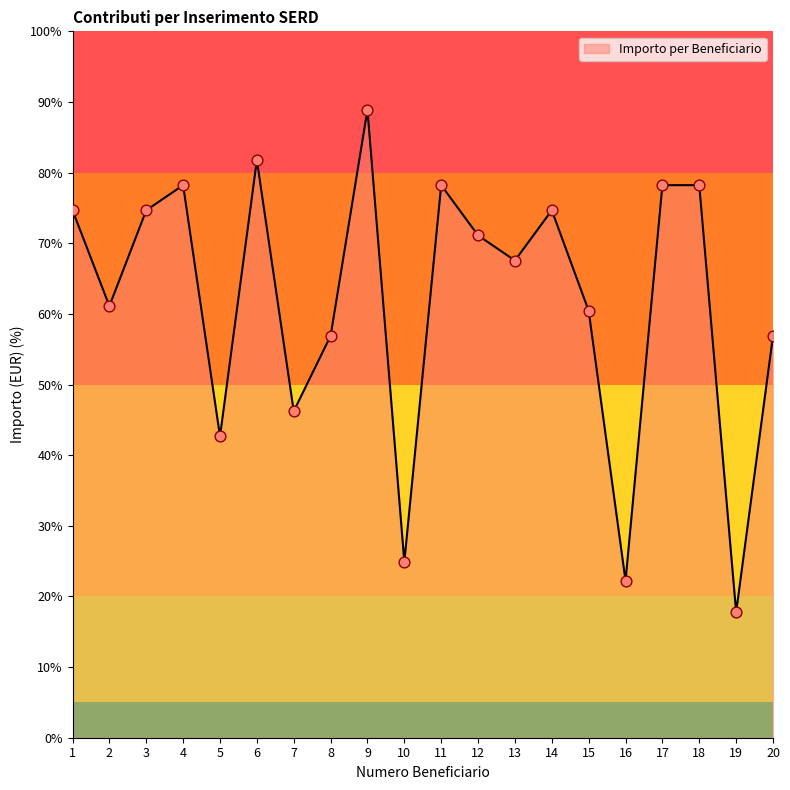

Approximately how many times larger is the value at 9 compared to 19?

5.0